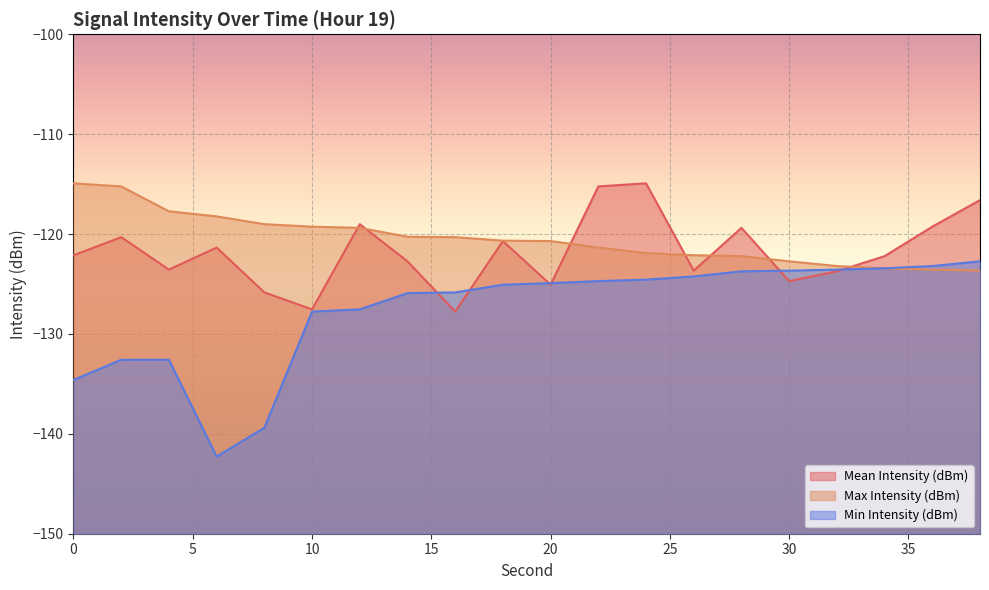

What is the difference between the maximum and minimum values in the Min Intensity (dBm) series?

19.5